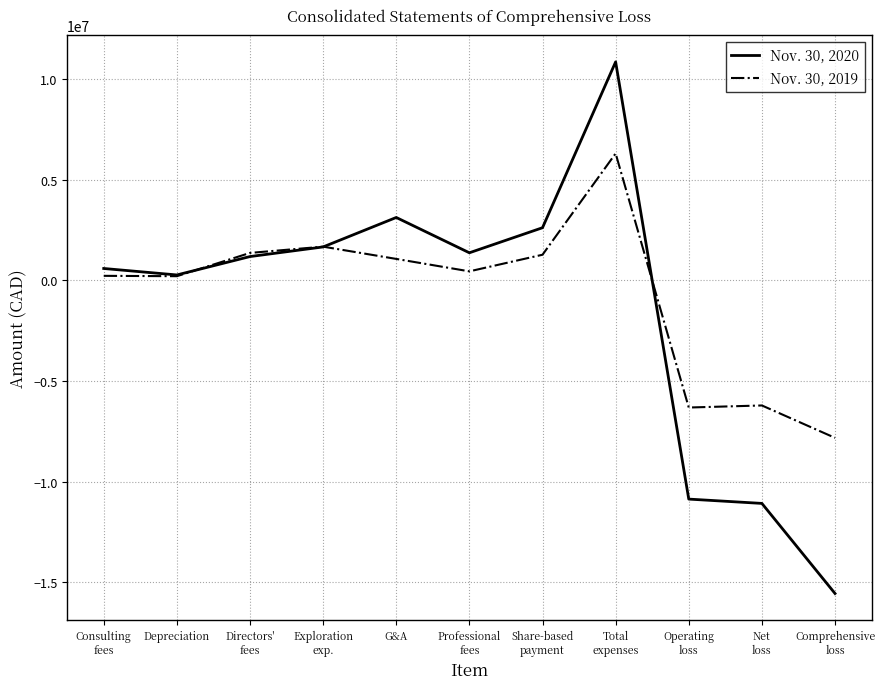

List the series in order of their peak value, lowest first.

Nov. 30, 2019, Nov. 30, 2020